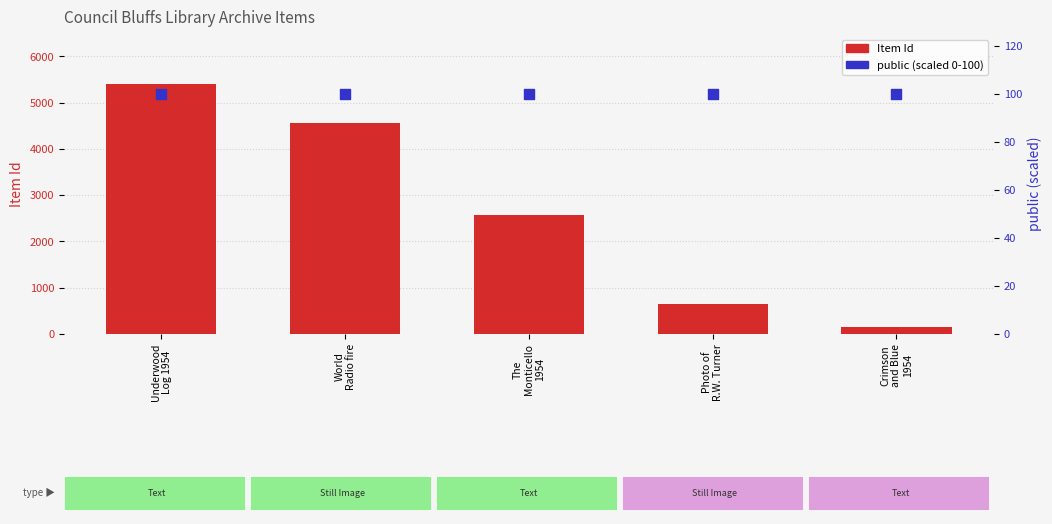

At which category is the sum across all series the highest?

Underwood
Log 1954